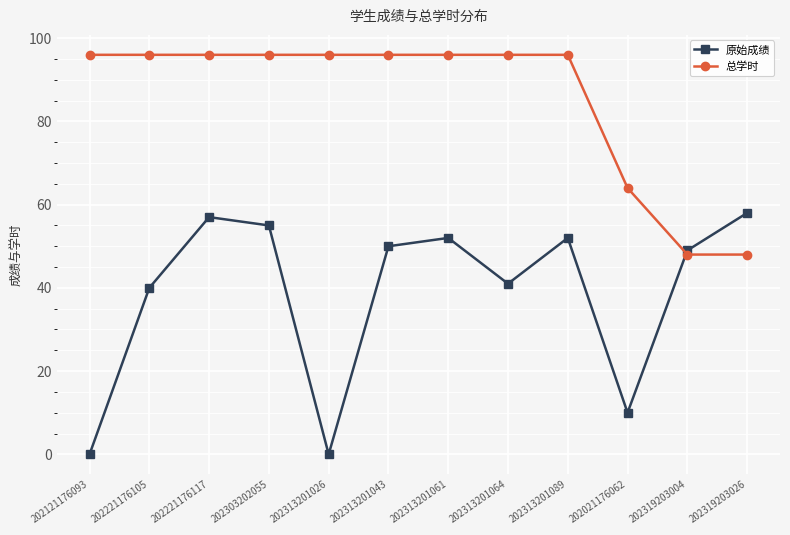

The value of 原始成绩 at 202121176093 is 0. True or false?

True